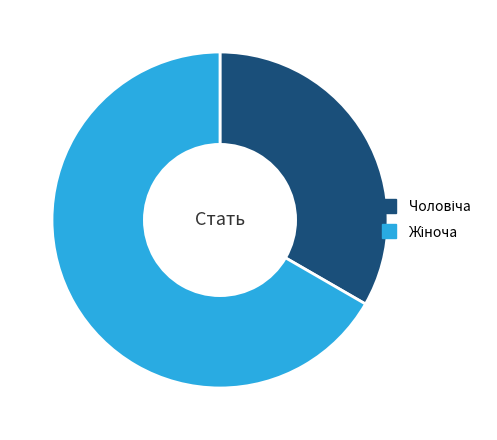

Is there any slice that represents more than half of the pie?

Yes